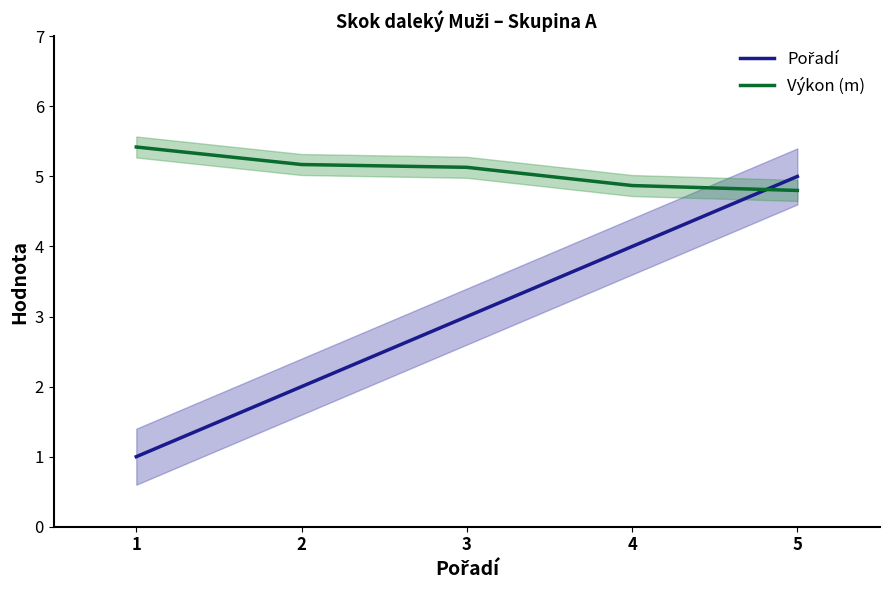

What is the spread (max minus min) of values at 3?

2.1